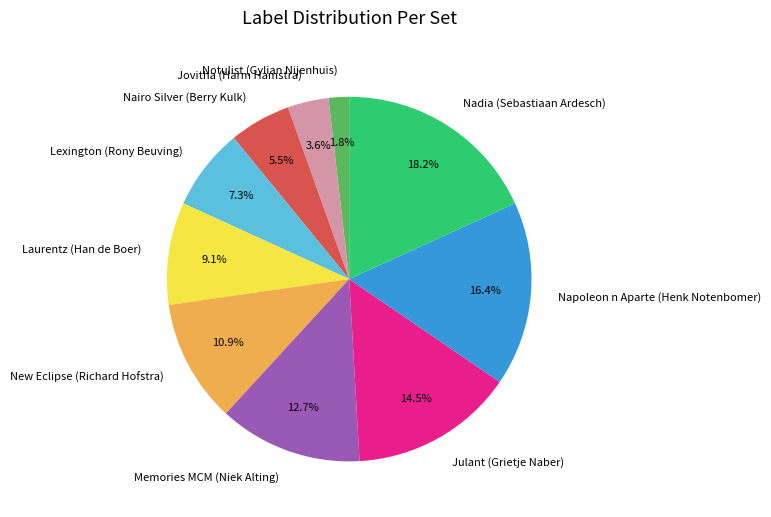

To the nearest percent, what is the difference between the Lexington (Rony Beuving) and New Eclipse (Richard Hofstra) slice percentages?

4%